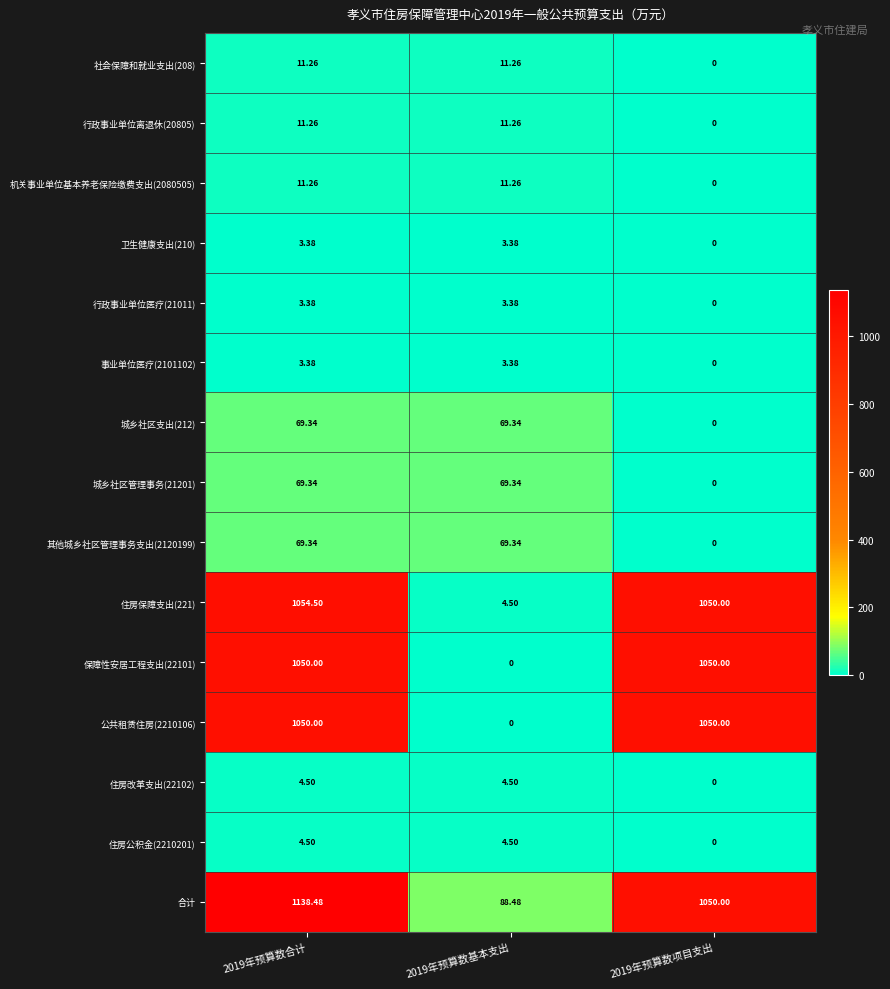

Which series changed the most between 2019年预算数合计 and 2019年预算数项目支出?

合计